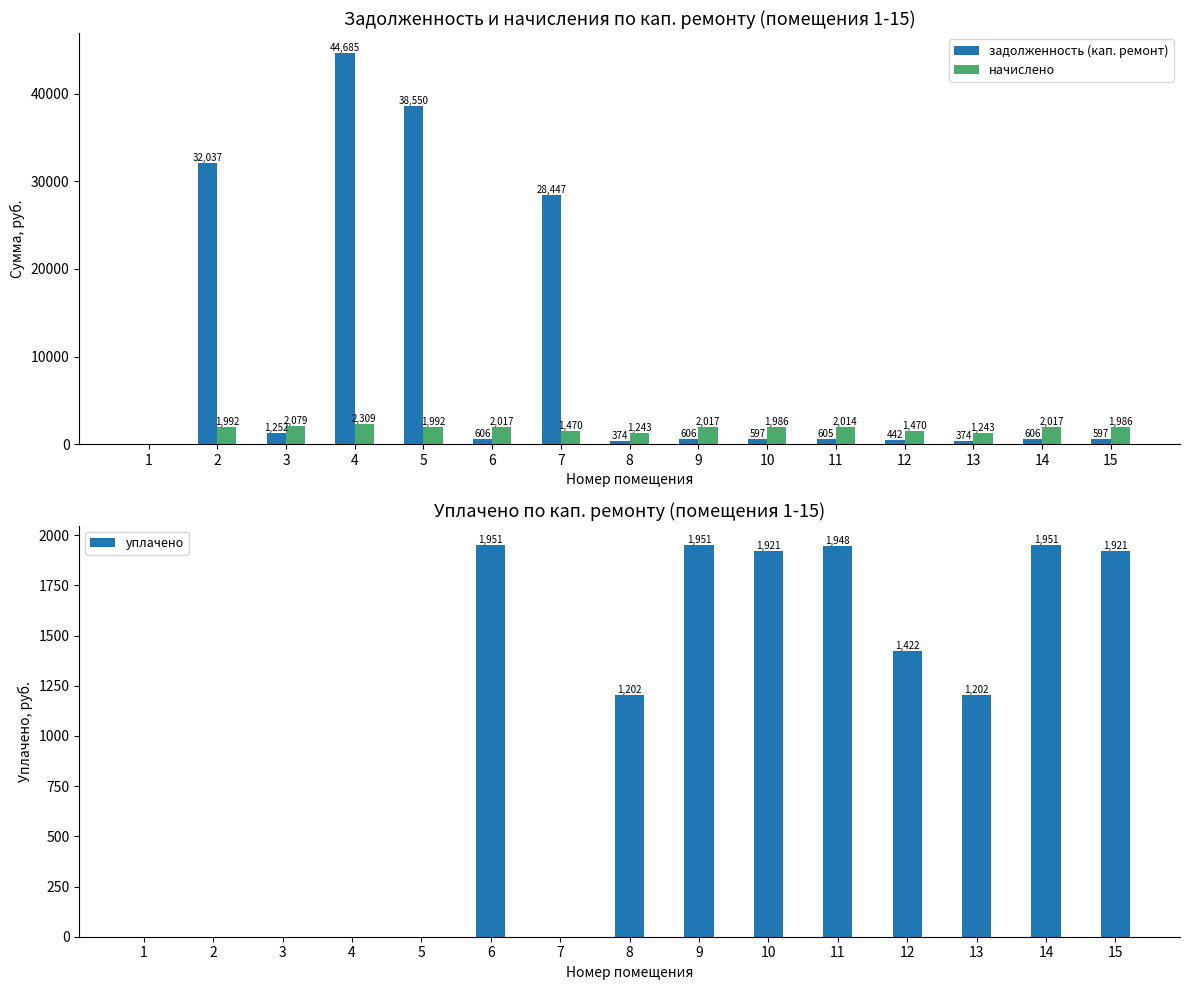

Reading right to left, extract all data points from this chart.

задолженность (кап. ремонт): 15=596.8	14=606.2	13=373.6	12=441.8	11=605.2	10=596.8	9=606.2	8=373.6	7=28447.1	6=606.2	5=38550.5	4=44685.3	3=1252.2	2=32037.1	1=0.0
начислено: 15=1986.0	14=2017.1	13=1243.2	12=1470.1	11=2014.0	10=1986.0	9=2017.1	8=1243.2	7=1470.1	6=2017.1	5=1992.2	4=2309.2	3=2079.2	2=1992.2	1=0.0
уплачено: 15=1920.8	14=1950.9	13=1202.4	12=1421.8	11=1947.9	10=1920.8	9=1950.9	8=1202.4	7=0.0	6=1950.9	5=0.0	4=0.0	3=0.0	2=0.0	1=0.0